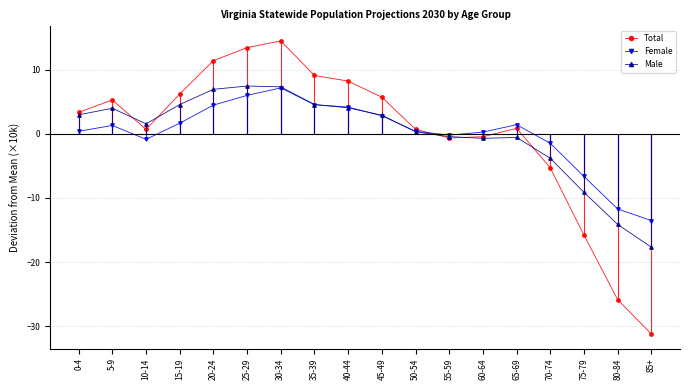

What is the label of the 18th point from the right?

0-4